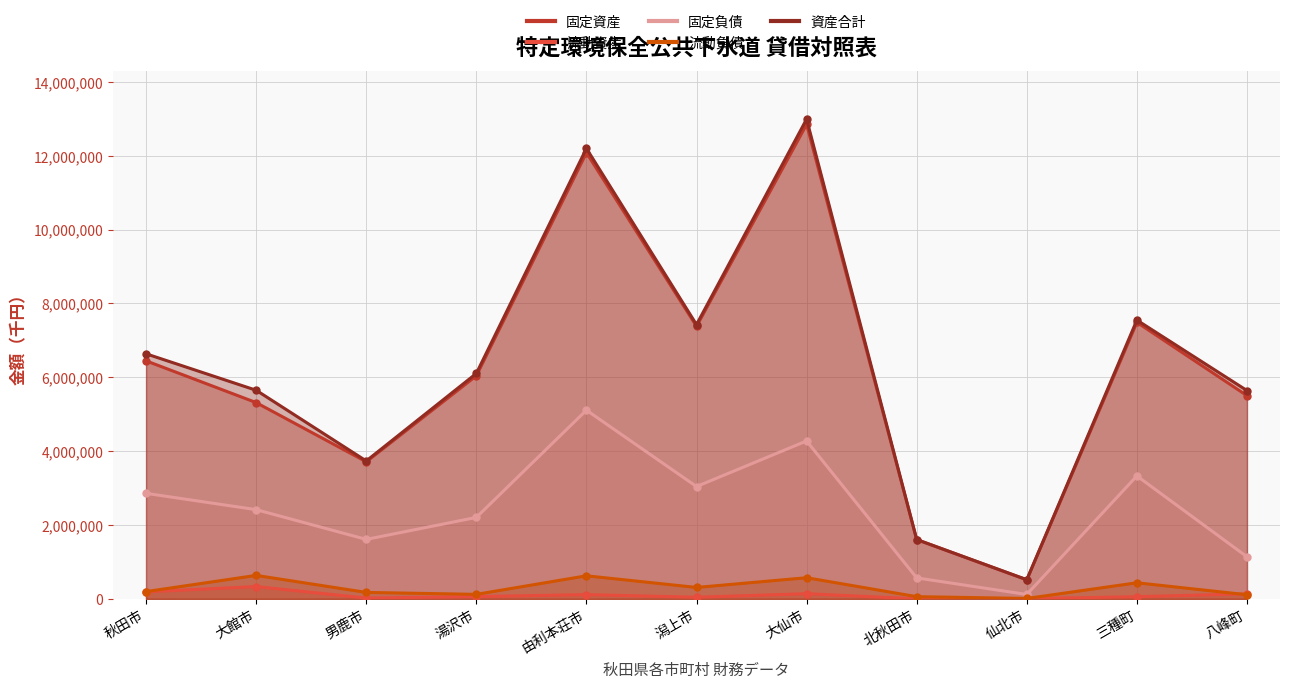

At which category does the chart reach its minimum across all series?

北秋田市